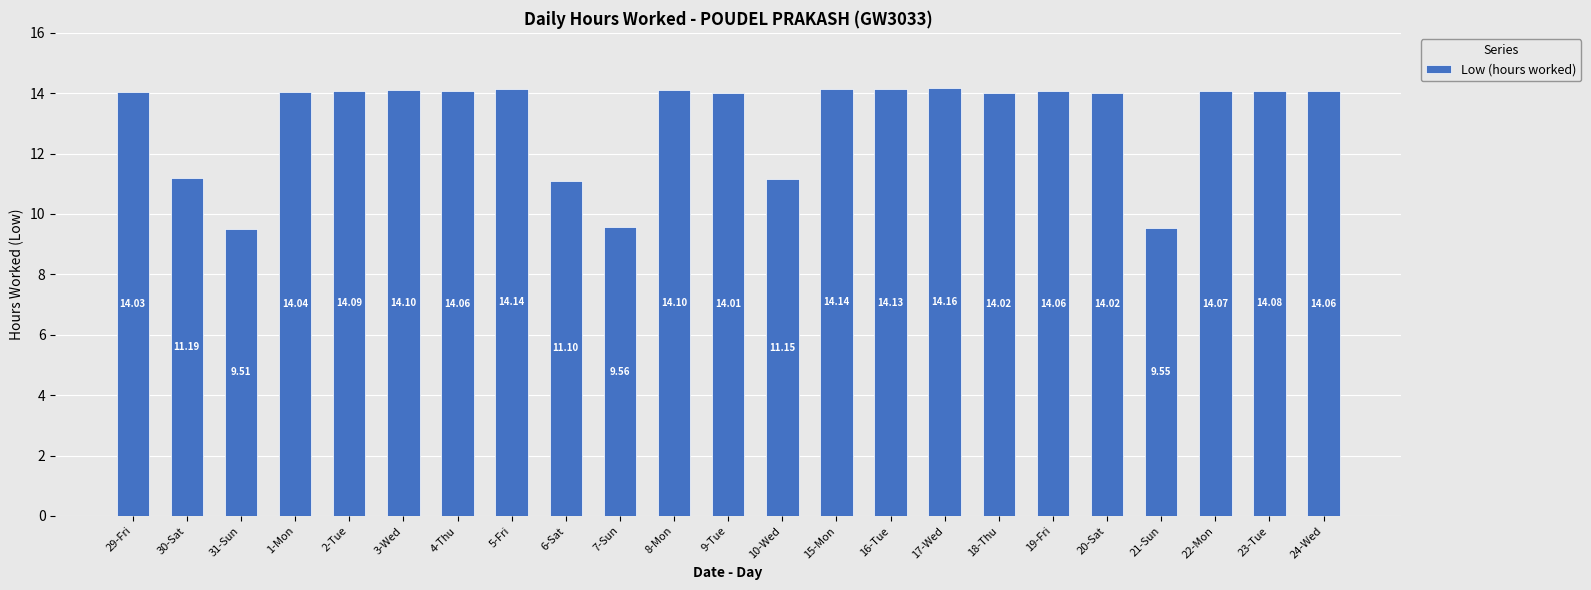

What position from the left is 7-Sun?

10